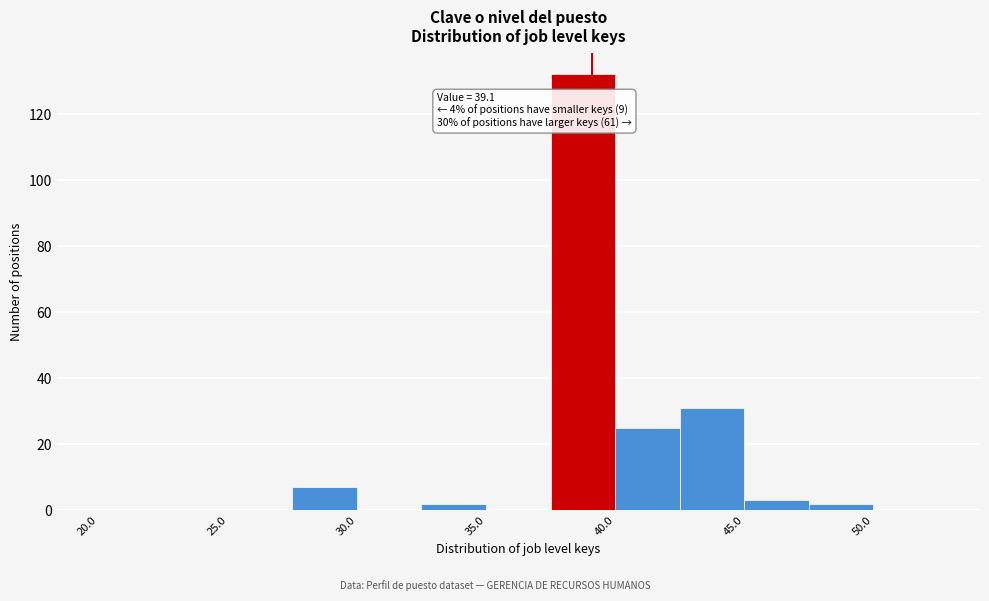

Over which range of the x-axis is the bar tallest?

37.5 to 40.0